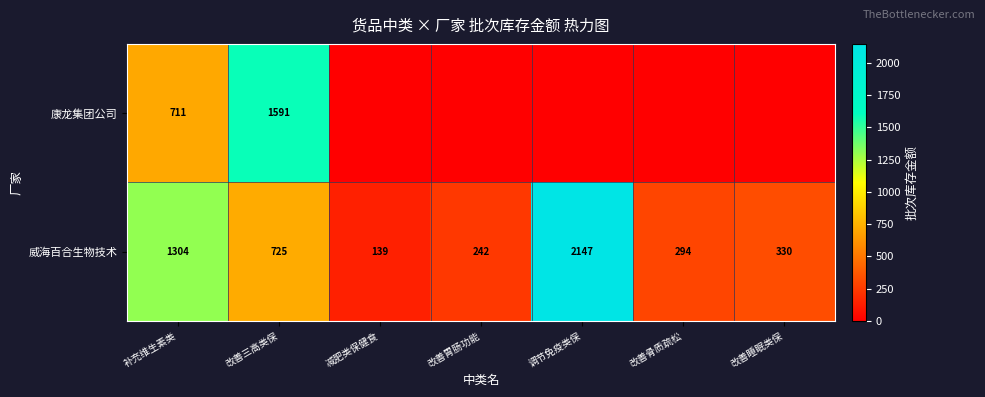

The 威海百合生物技术 series shows 1304 at 补充维生素类. True or false?

True